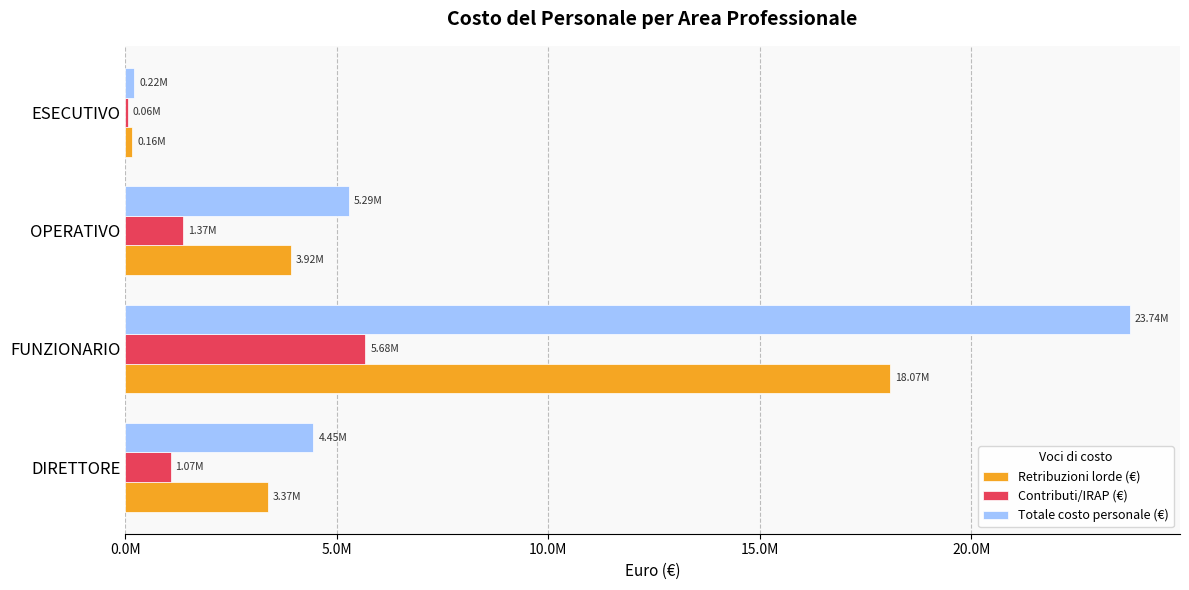

What are all the series names shown in the legend?

Retribuzioni lorde (€), Contributi/IRAP (€), Totale costo personale (€)